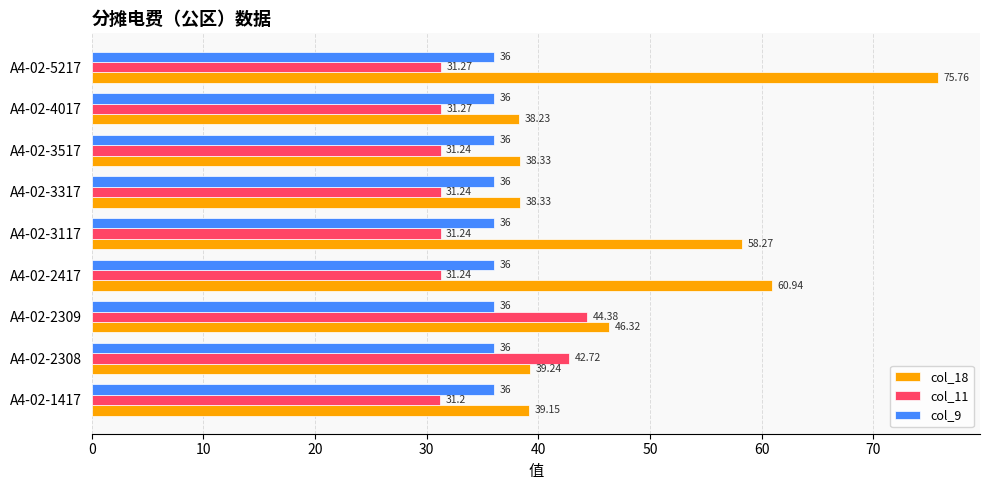

Which series has the largest range (max minus min)?

col_18